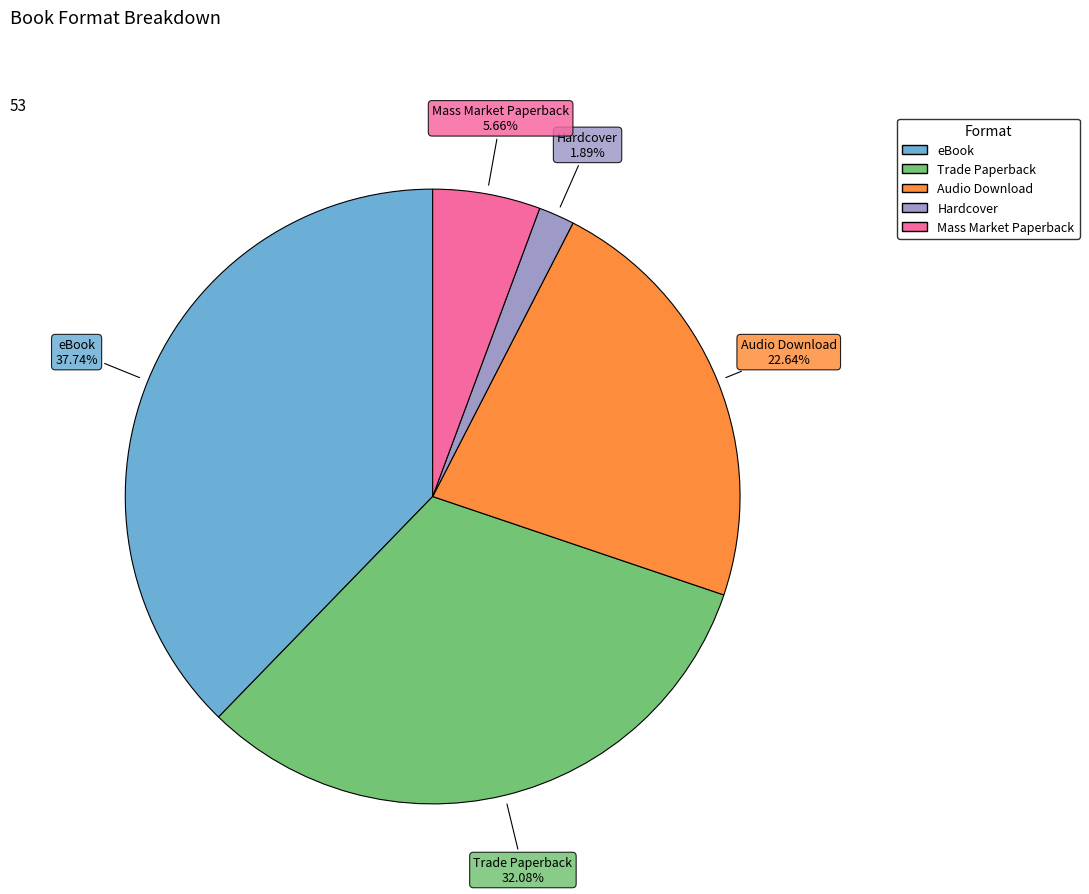

Does Mass Market Paperback represent more than half of the total?

No